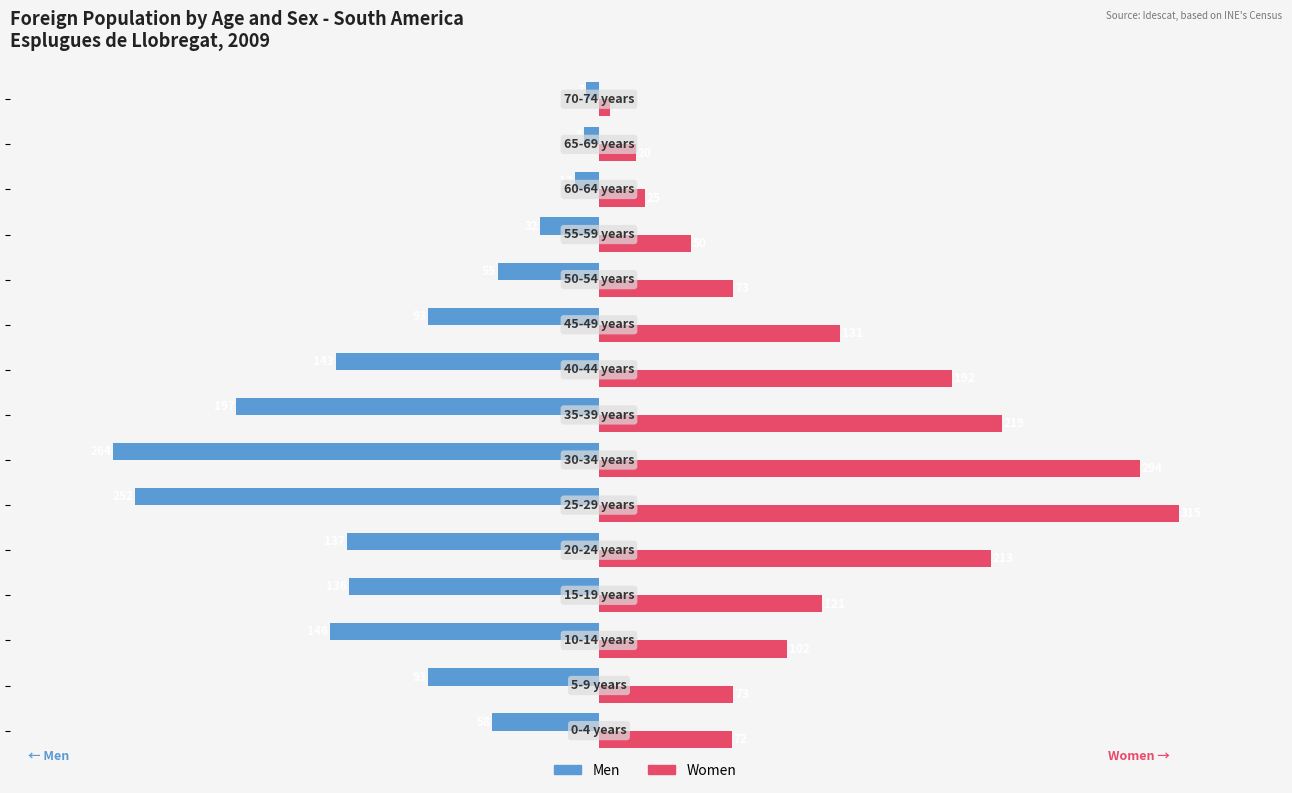

What are all the series names shown in the legend?

Men, Women